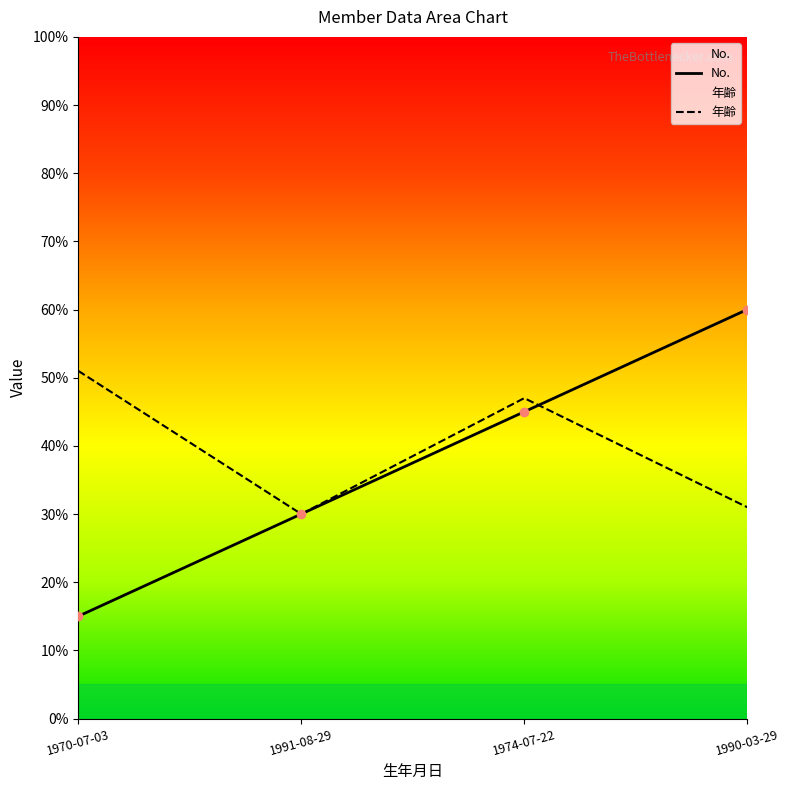

What are all the series names shown in the legend?

No., 年齢